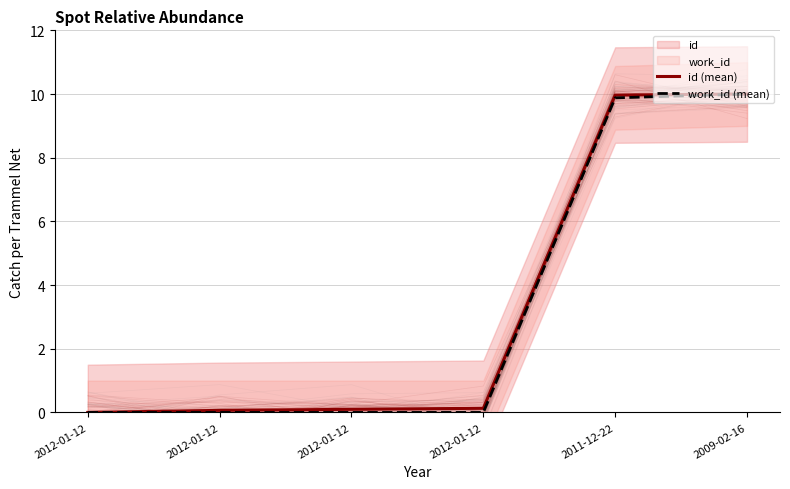

True or false: id (mean) has more than 2 interior local peaks.

False